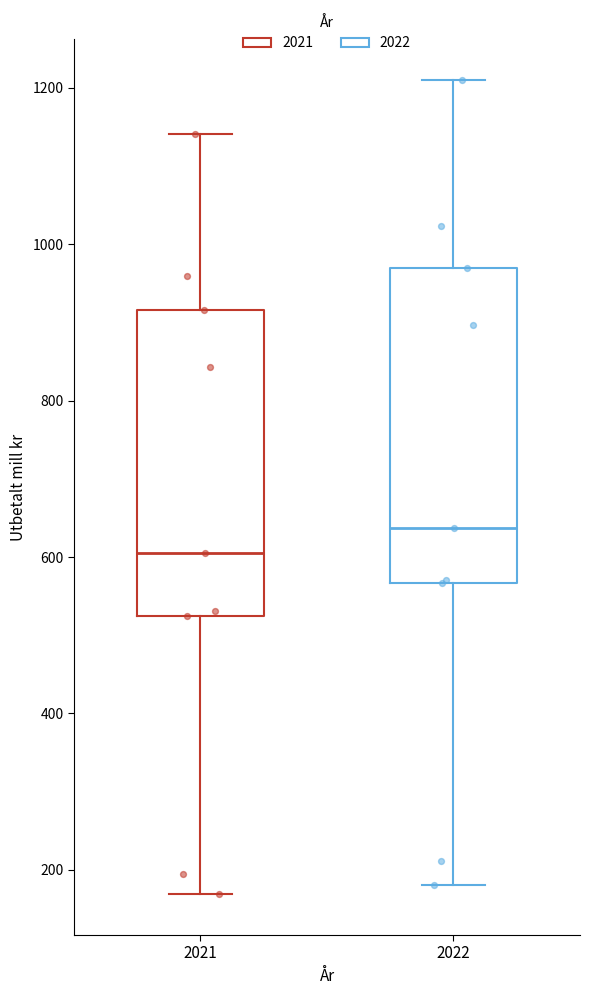

Reading left to right, read every box against the y-axis: the position of its median line, the range the box covers, and the ends of its whiskers. The values are not printed on the chart, so give them approximately, as read against the axis.

2021: median 600, box 520 to 920, whiskers 160 to 1140
2022: median 640, box 560 to 960, whiskers 180 to 1220